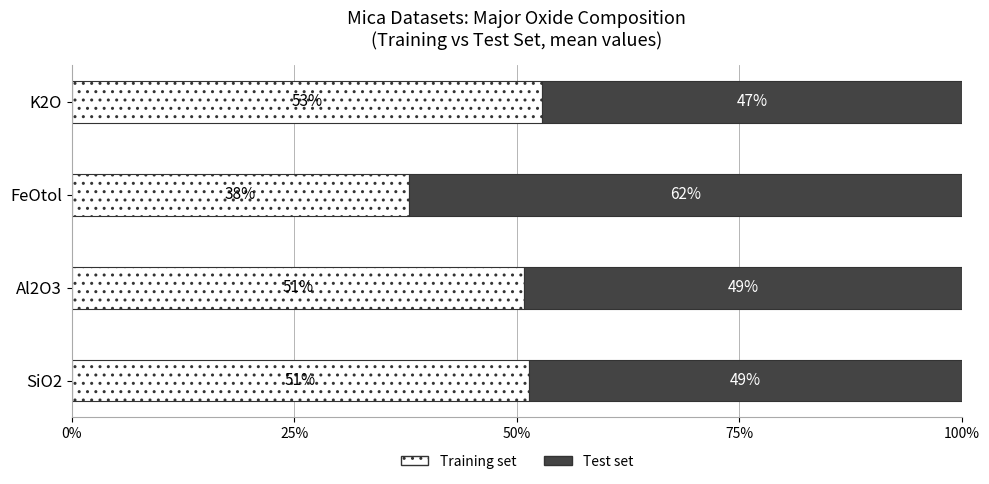

What is the approximate value of Training set at Al2O3?

50.8